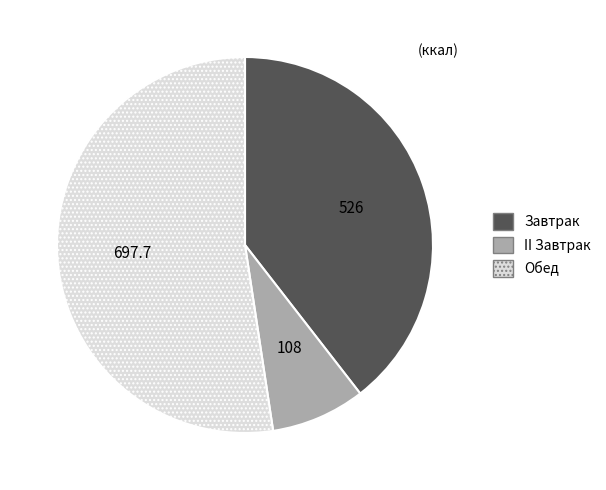

Is the sum of Завтрак and II Завтрак greater than half?

No